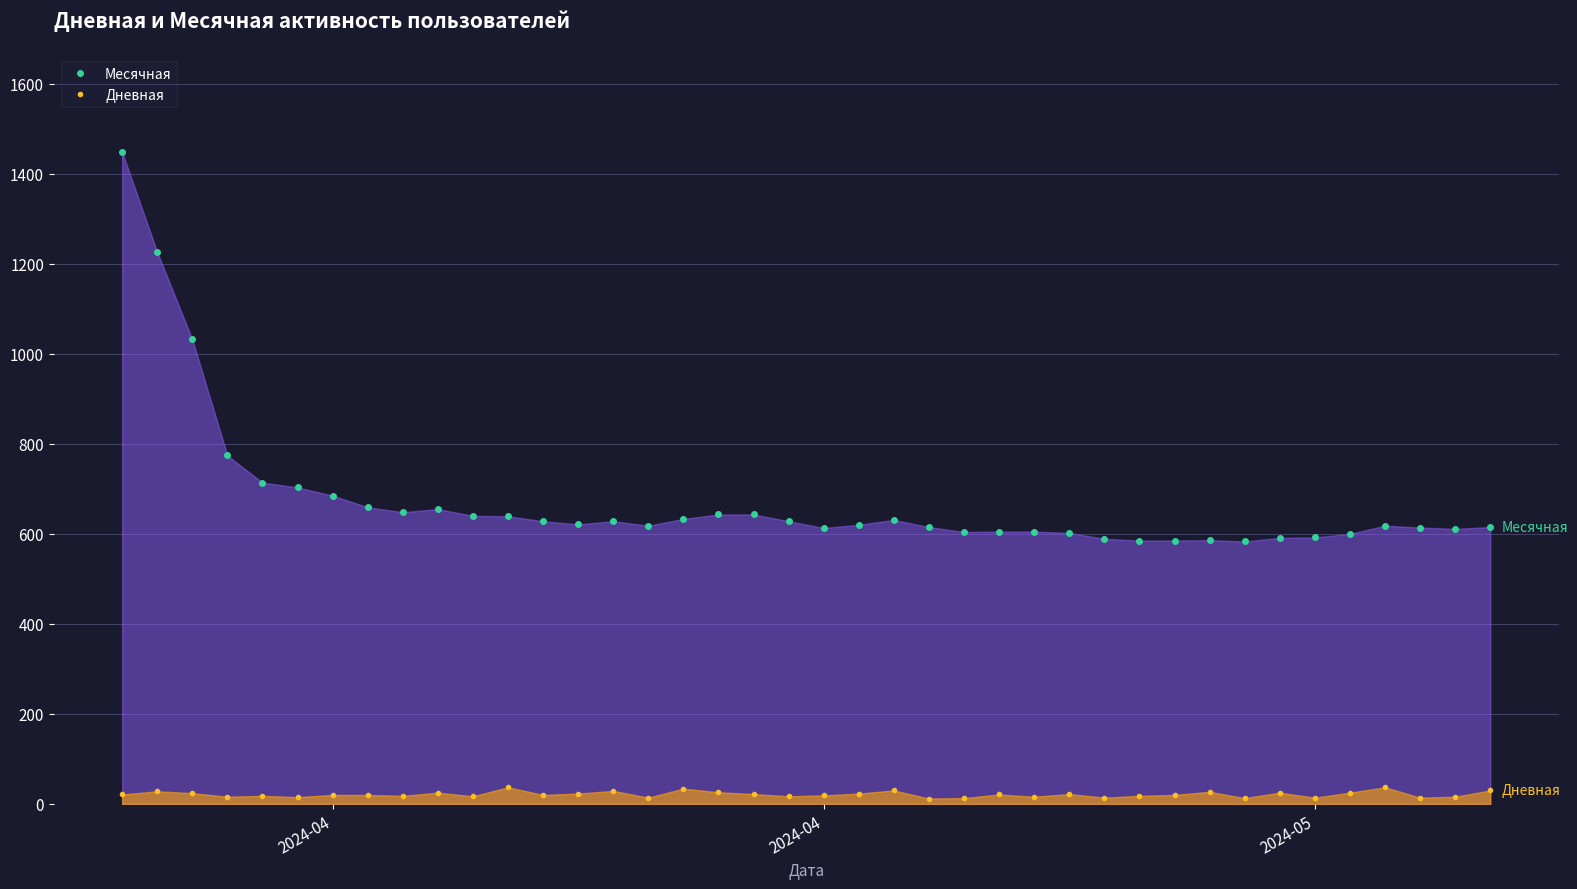

In Дневная, how many points are lower than both neighbors (excluding endpoints)?

13